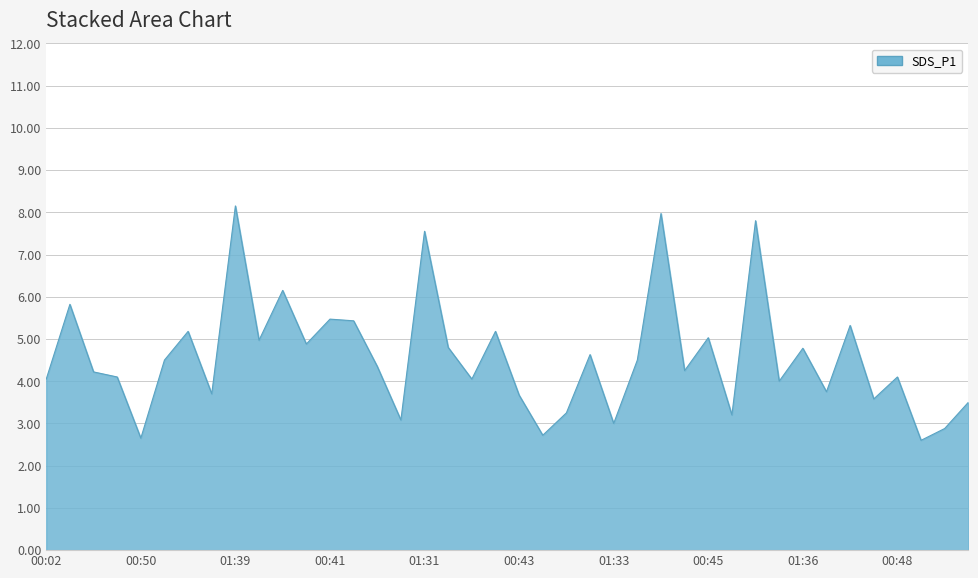

How many interior local valleys (lower than both neighbors) does the data have?

14